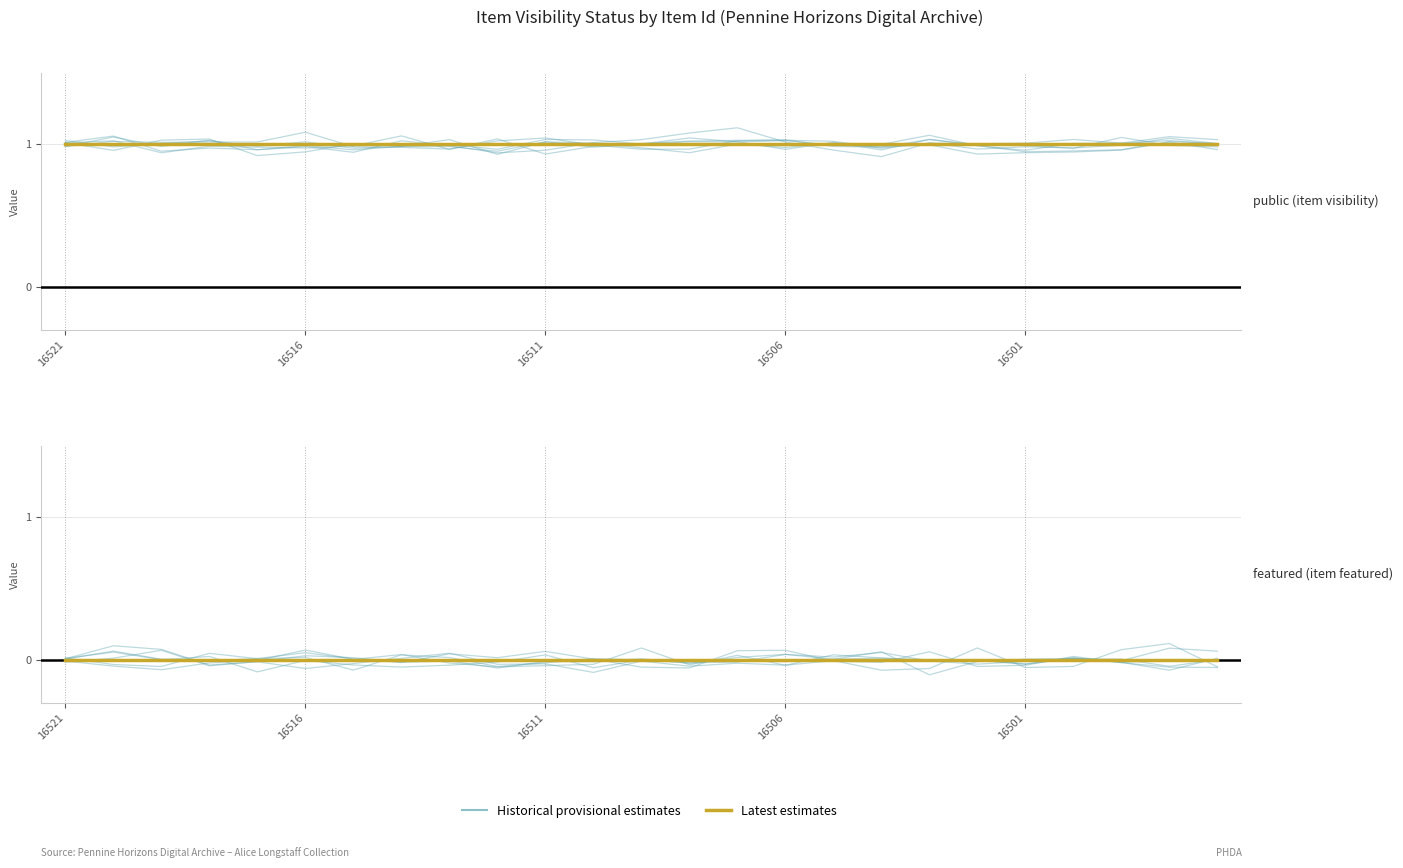

Which series ends up on top after the final intersection of Latest estimates and Historical provisional estimates?

Latest estimates